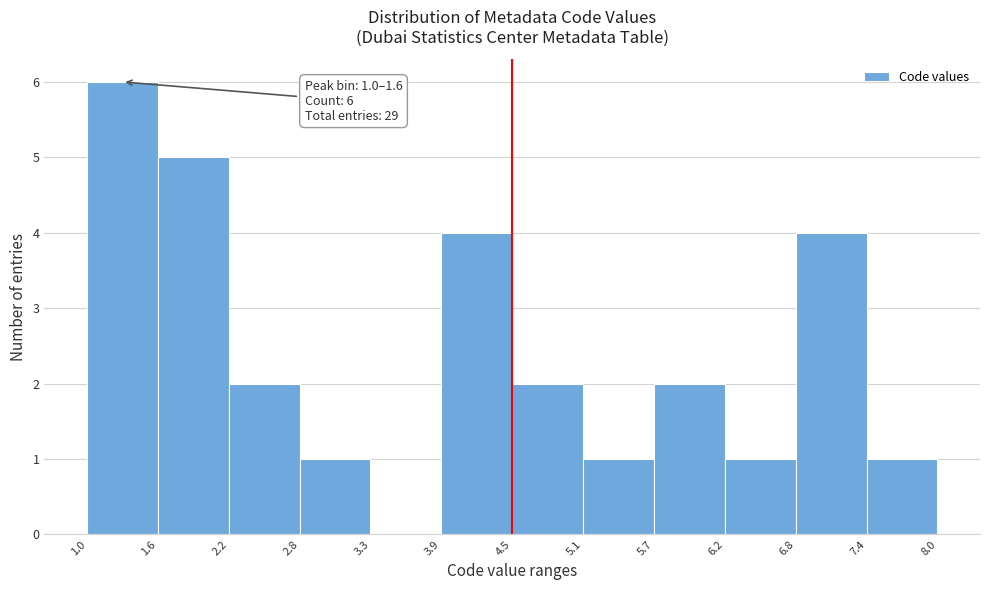

Over which range of the x-axis is the bar tallest?

1.0 to 1.6